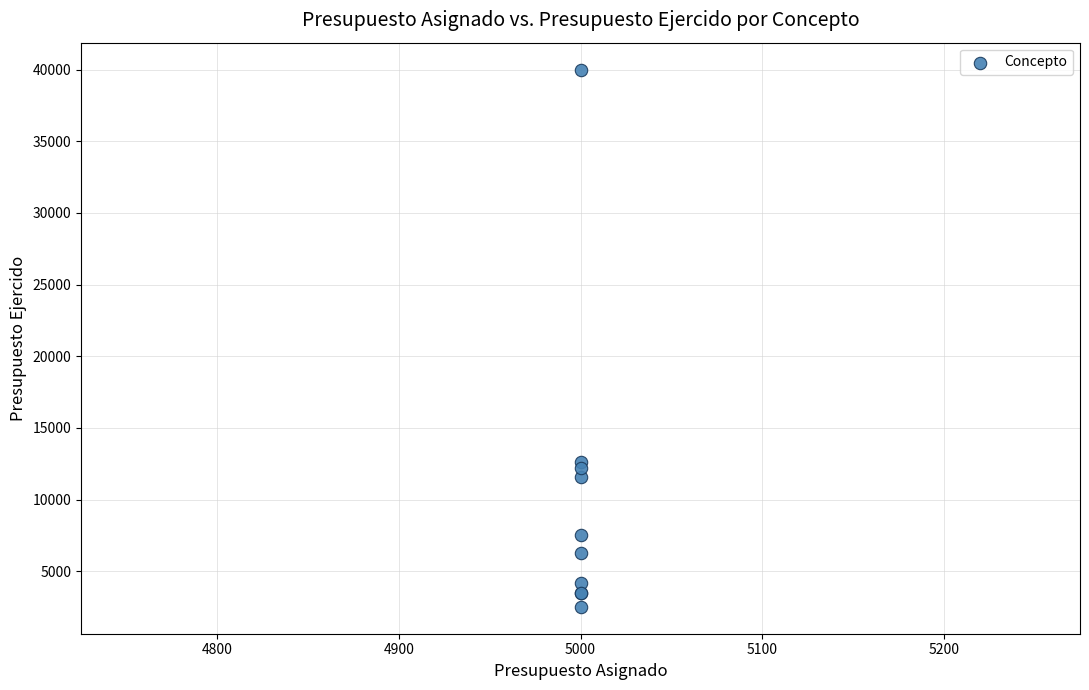

What Y value in the scatter plot is closest to 21262?

12644